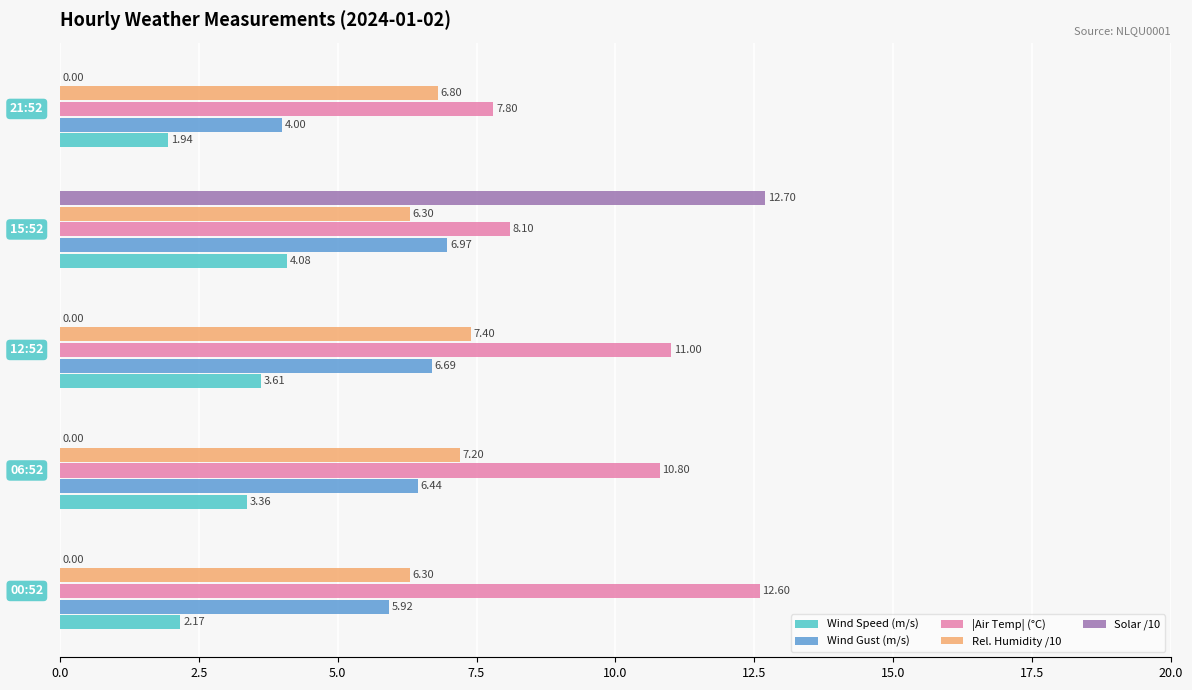

What is the maximum value for Wind Speed (m/s)?

4.1